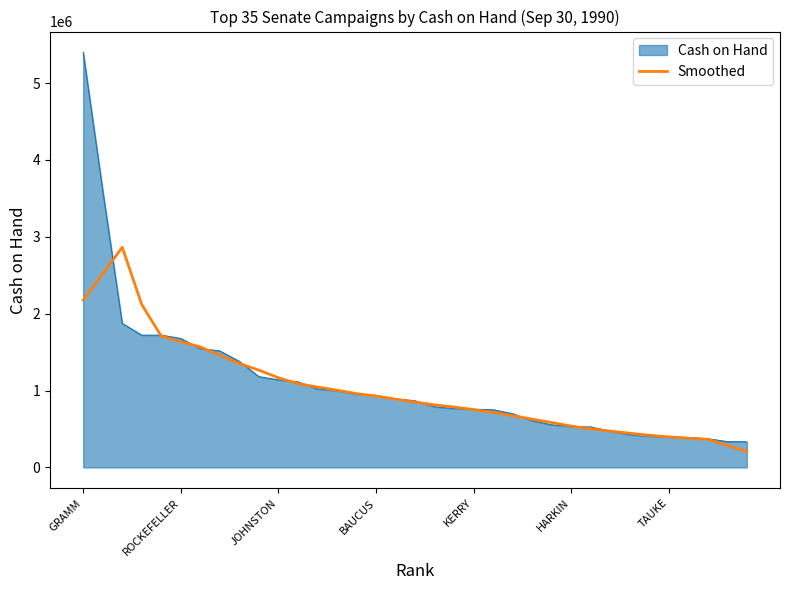

What is the lowest value of the Cash on Hand series?

332386.0